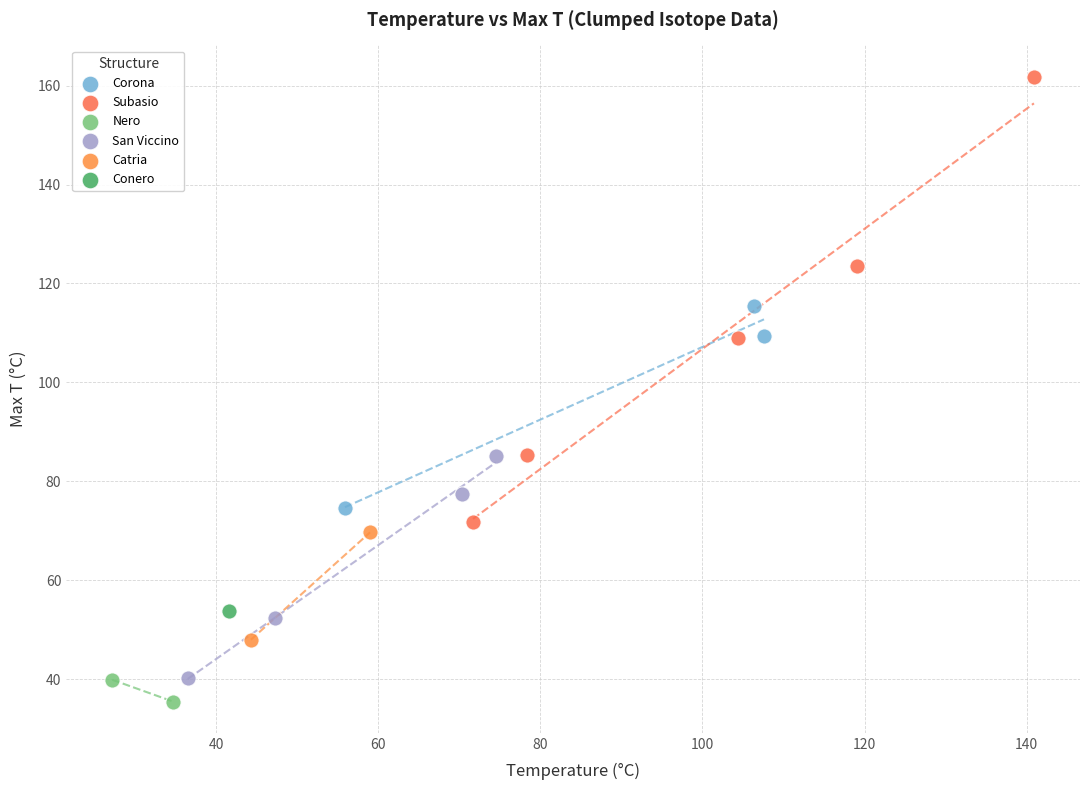

What are all the series names shown in the legend?

Corona, Subasio, Nero, San Viccino, Catria, Conero